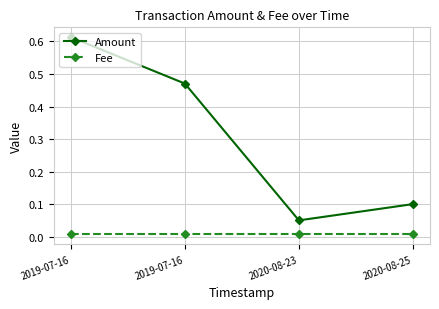

Which series has the largest total across all categories?

Amount